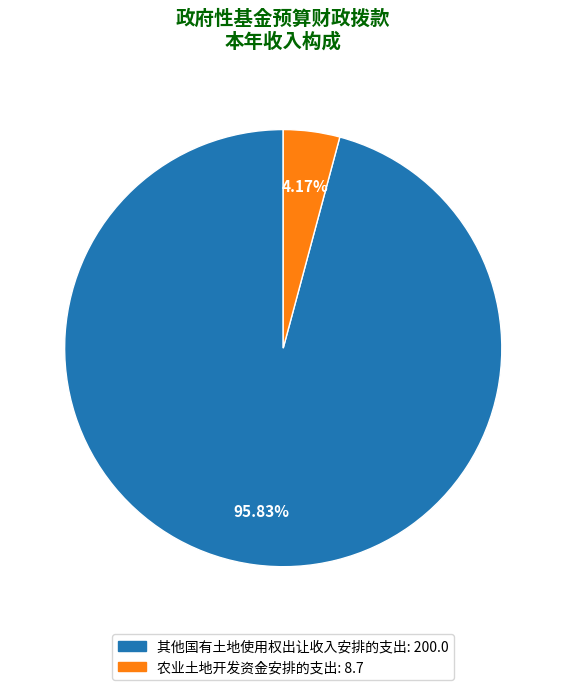

Which category has the smallest portion of the pie?

农业土地开发资金安排的支出